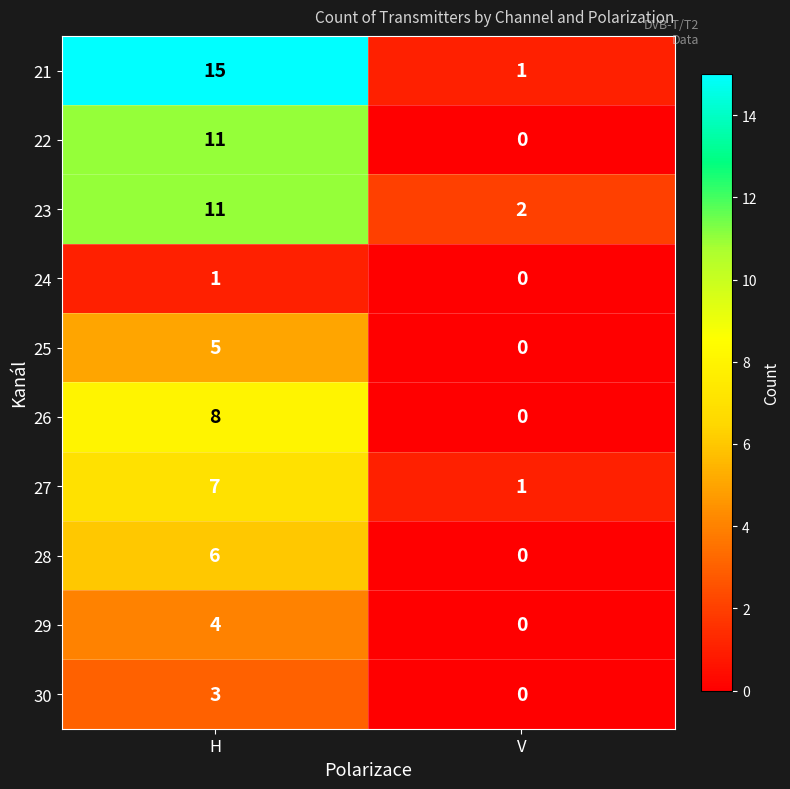

The value of 21 at H is 20. True or false?

False